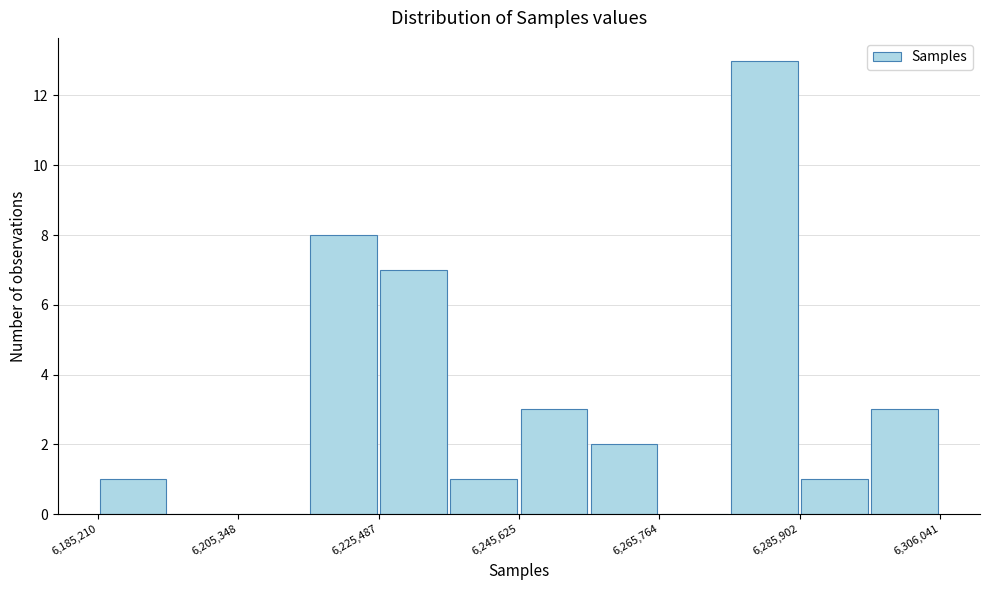

Around what value on the x-axis is the tallest bar? Give the approximate position of its centre, as read against the axis.

6280000